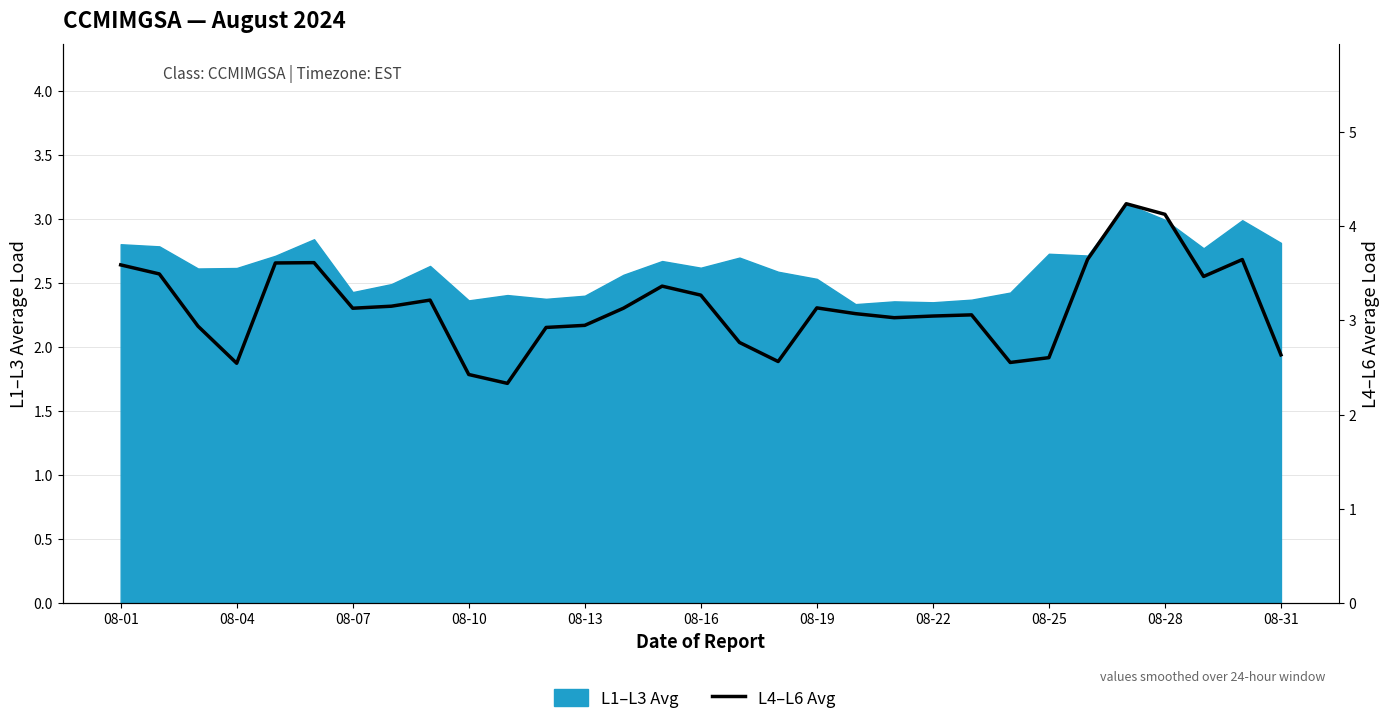

Does the chart have visible grid lines?

Yes